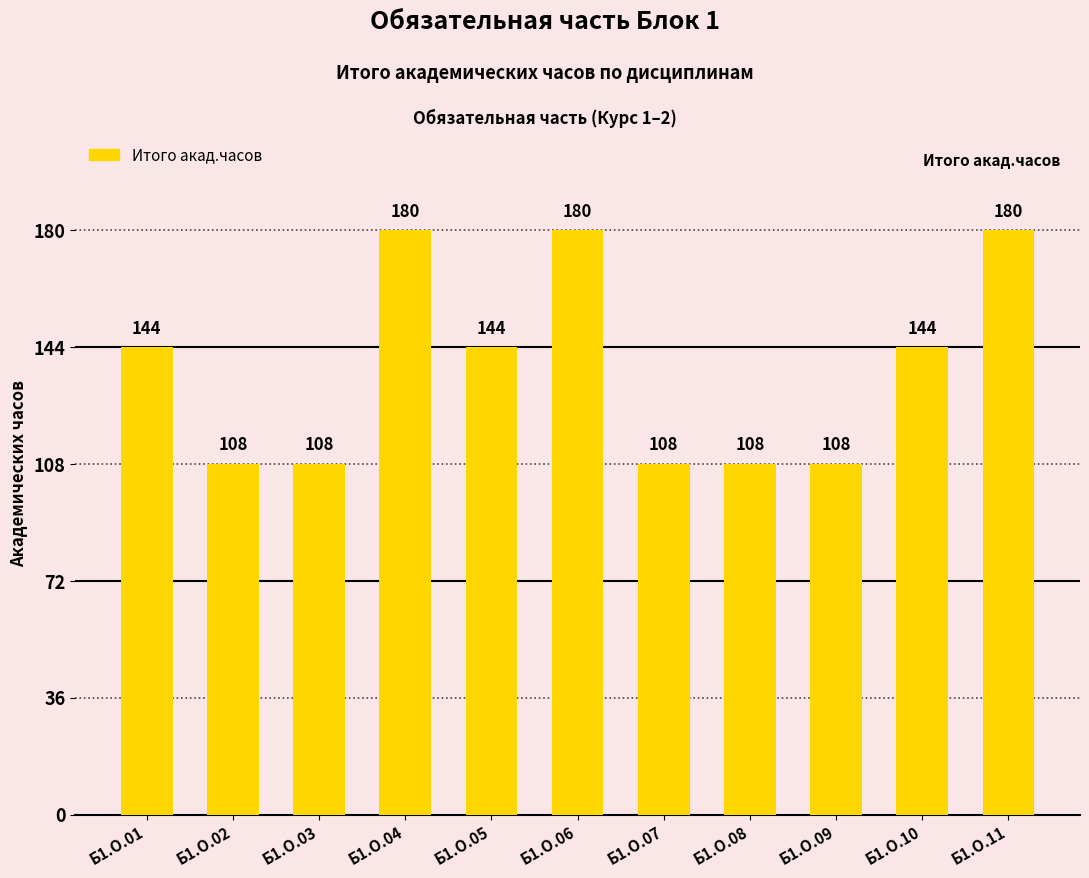

What is the average value?

137